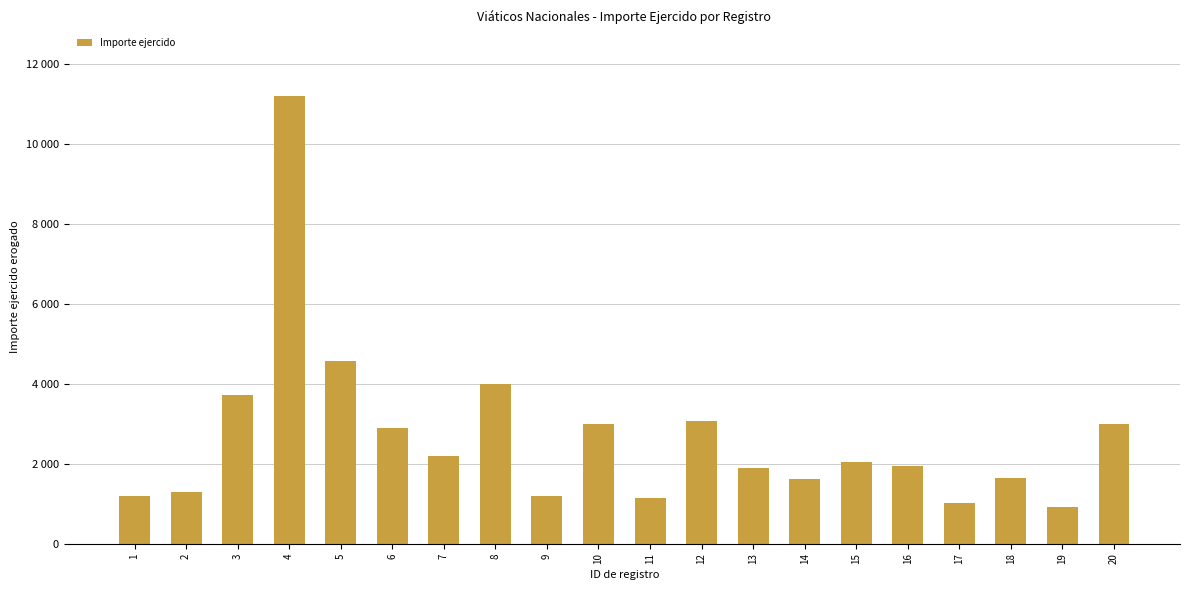

Does the chart contain any negative values?

No